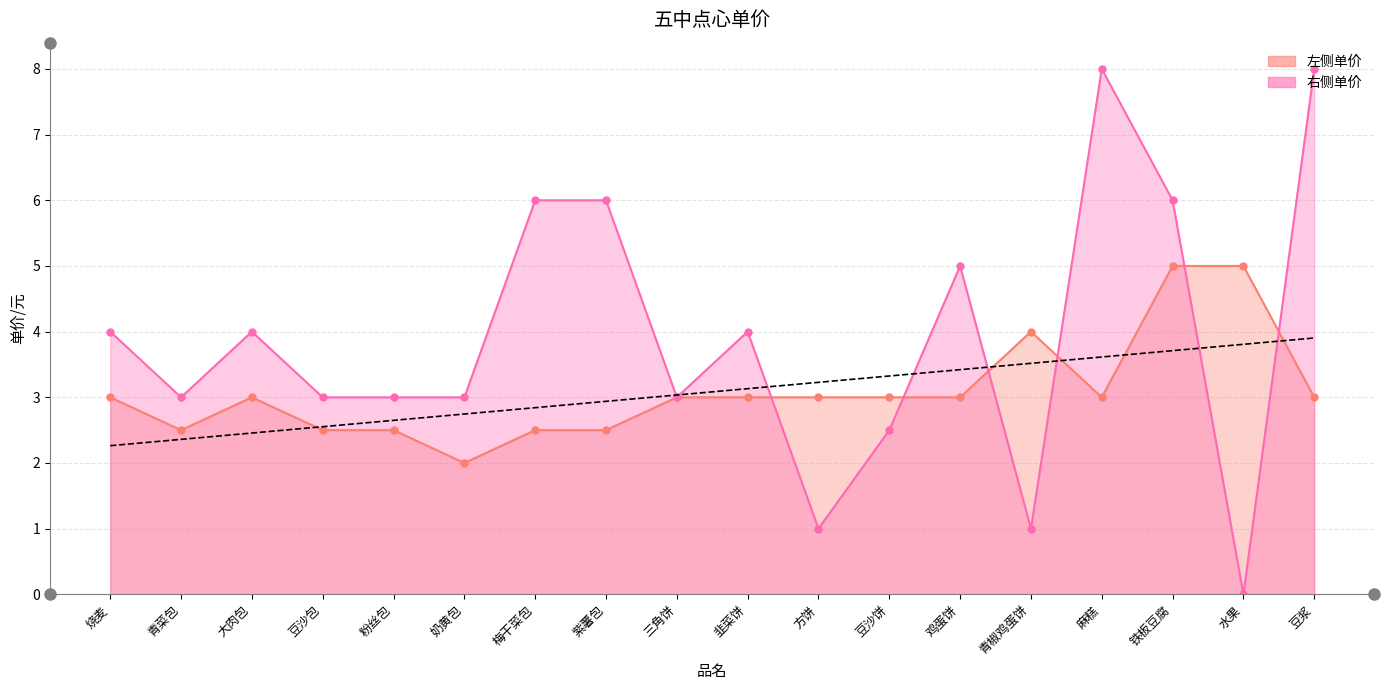

Which label corresponds to the largest value in the chart?

豆浆